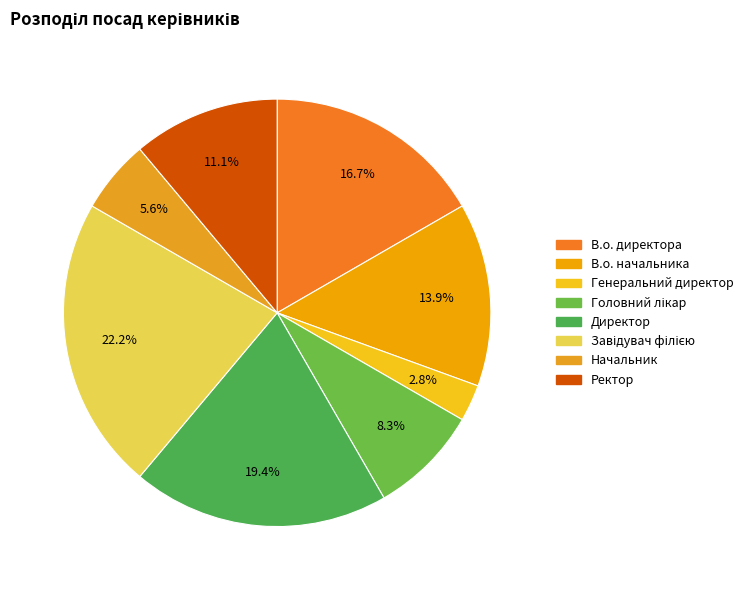

Do Ректор and Головний лікар together represent more than half of the pie?

No